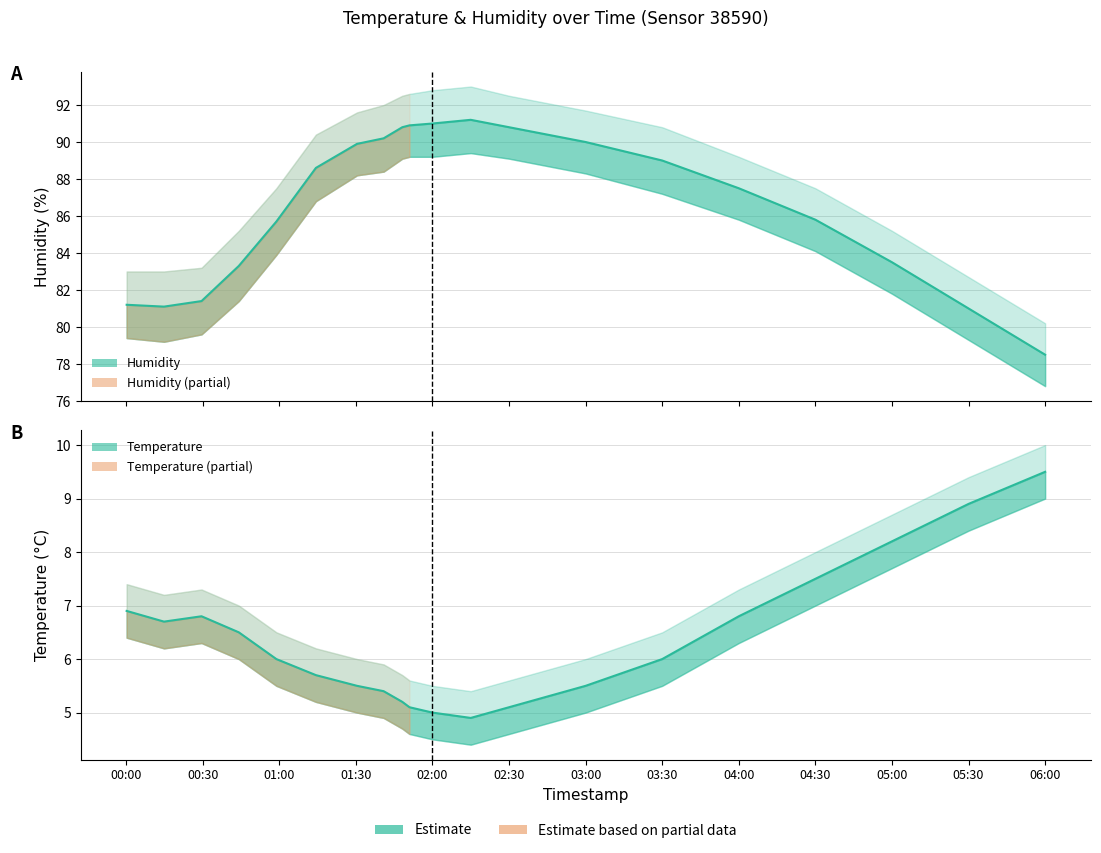

At which category does the chart reach its peak across all series?

2023-04-05T02:15:00